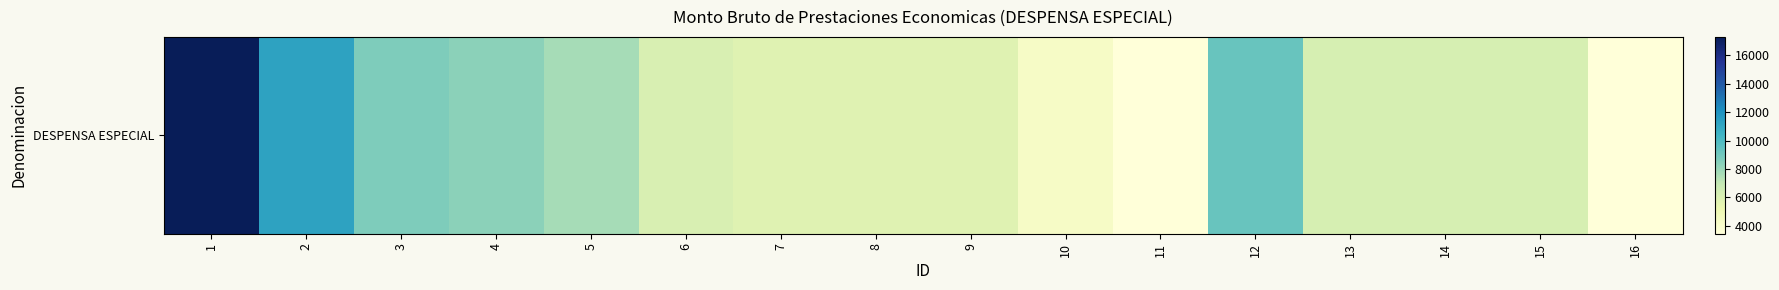

Where does the data first go above 6225?

1